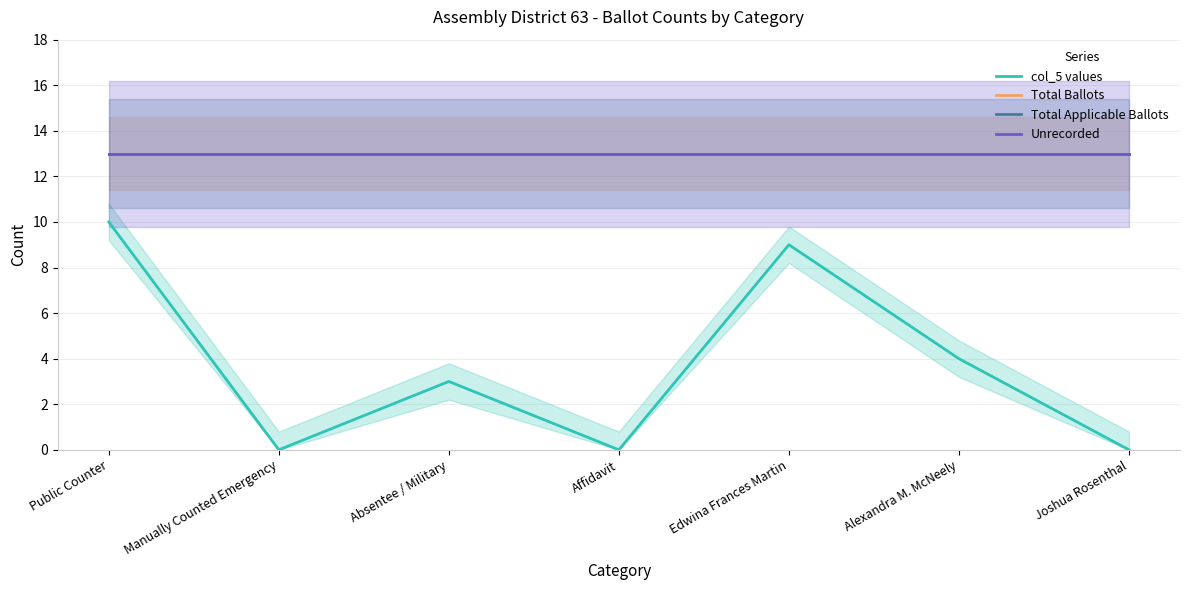

Between Affidavit and Edwina Frances Martin, which series saw the biggest shift?

col_5 values